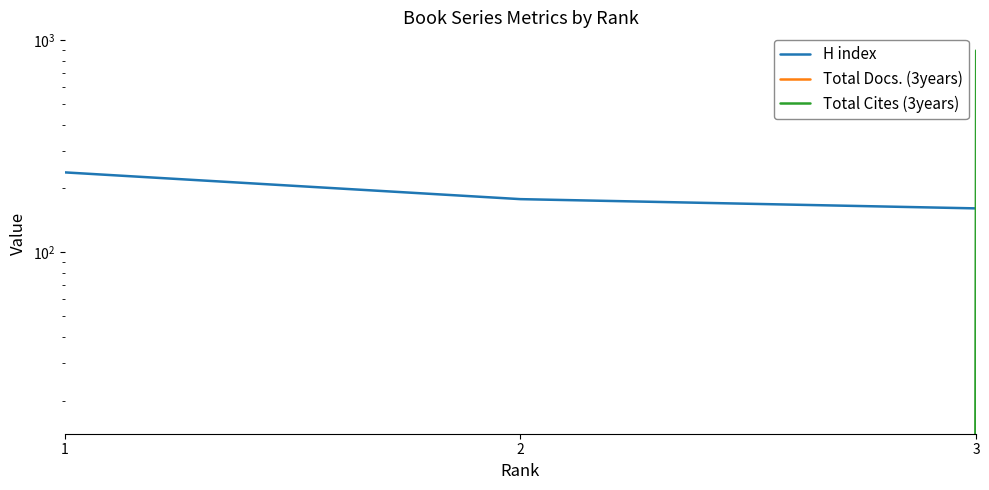

The Total Cites (3years) series shows 893 at 3. True or false?

True